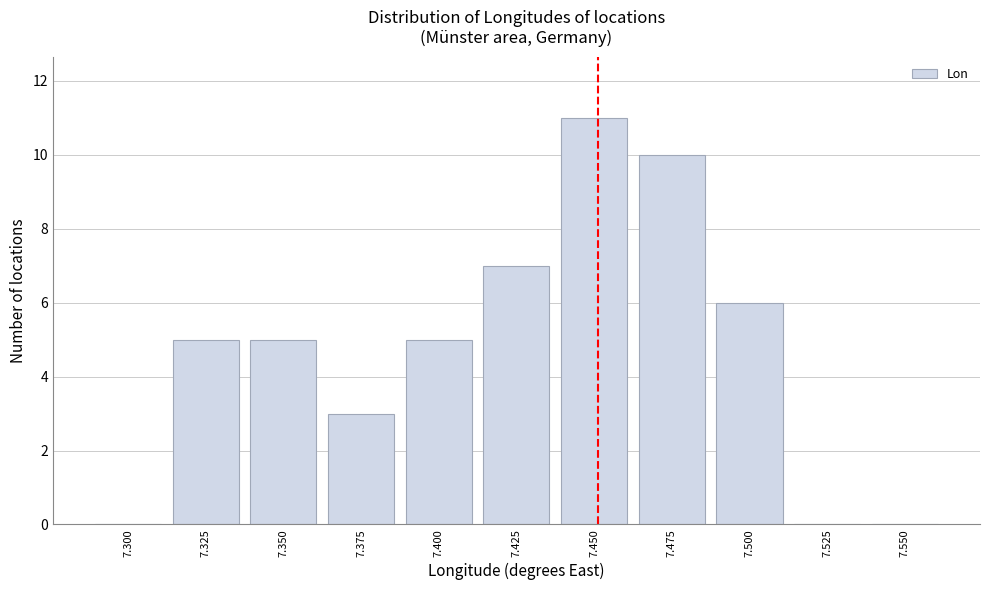

Reading left to right, transcribe all the data shown in this chart.

7.300=0	7.325=5	7.350=5	7.375=3	7.400=5	7.425=7	7.450=11	7.475=10	7.500=6	7.525=0	7.550=0